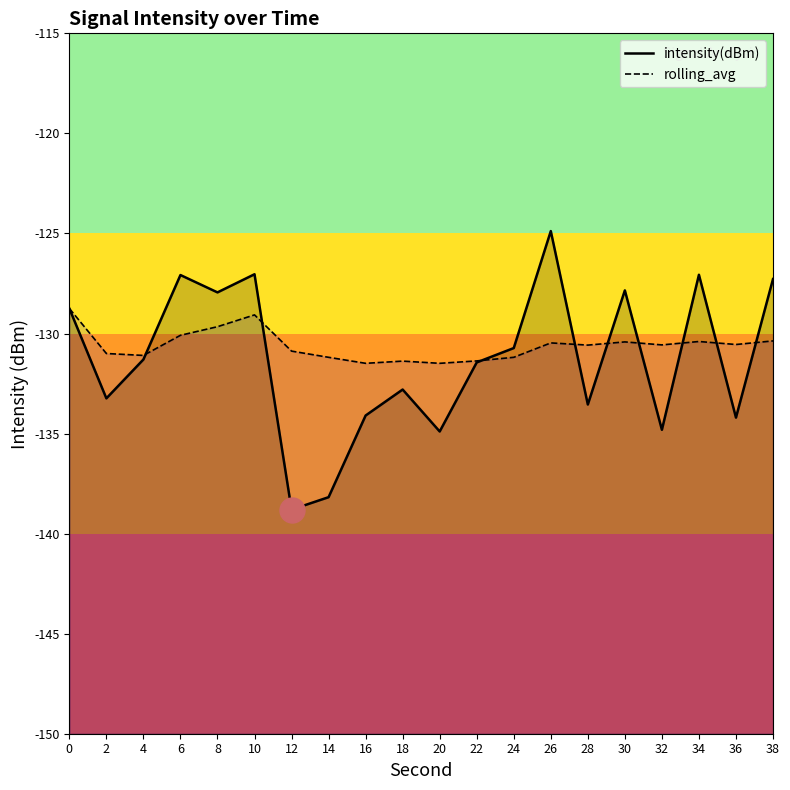

How many lines are shown in the chart?

2